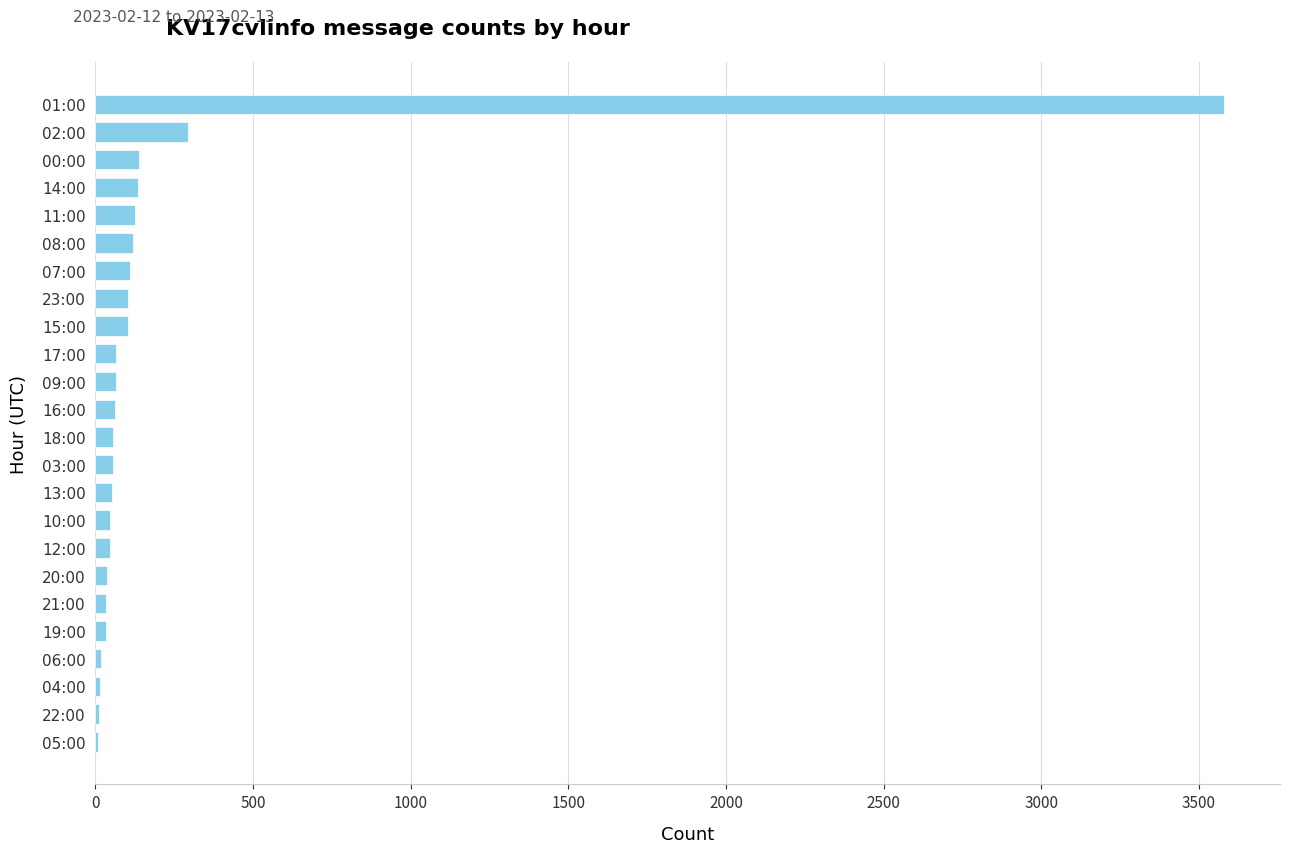

Is it true that the value at 08:00 is 119?

True